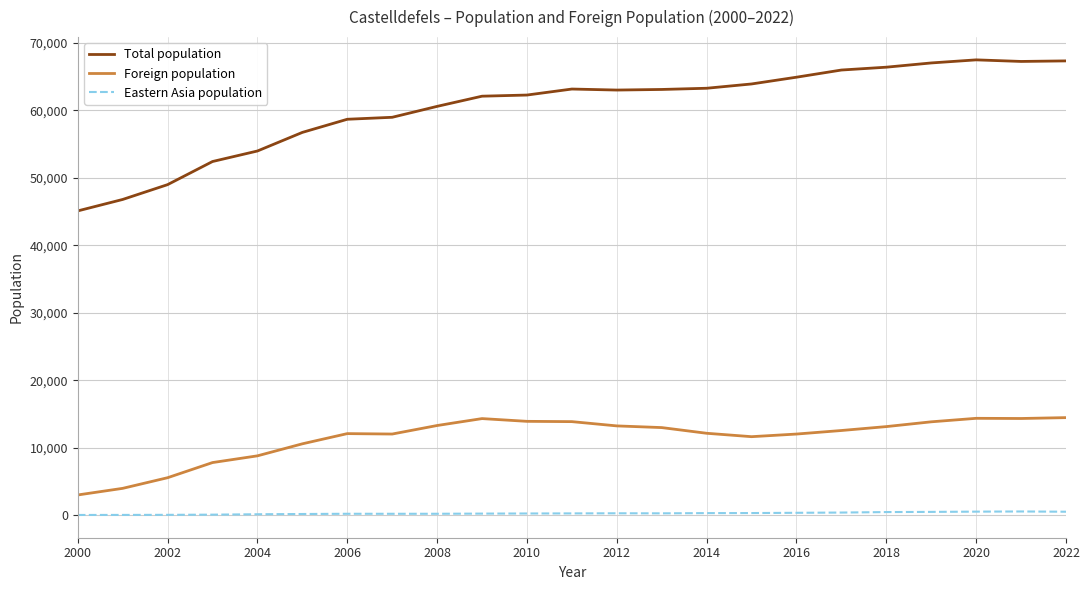

How many lines are shown in the chart?

3